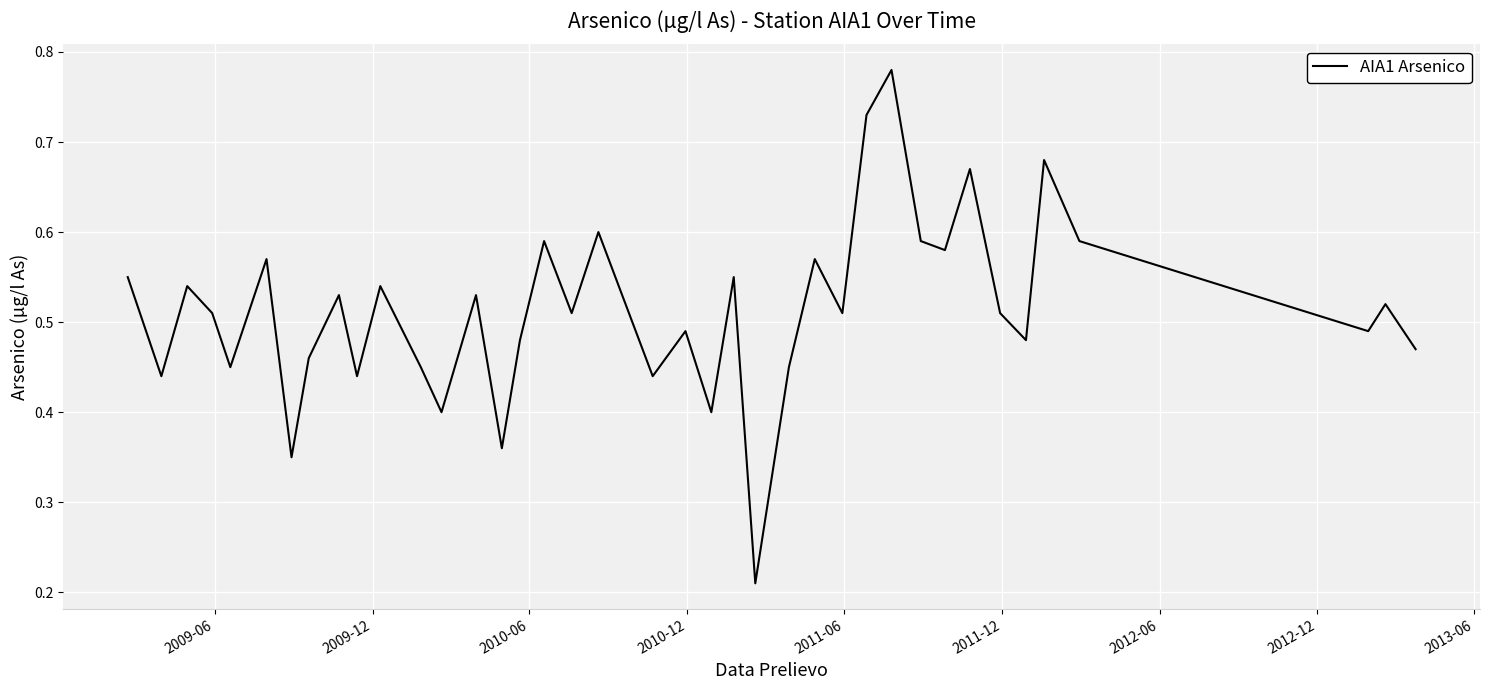

Count the values in the range 0 to 1.

39